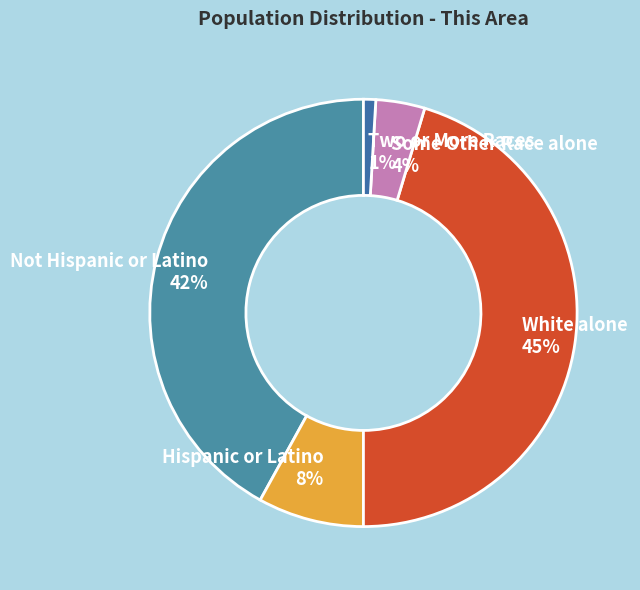

Do White alone and Hispanic or Latino together represent more than half of the pie?

Yes